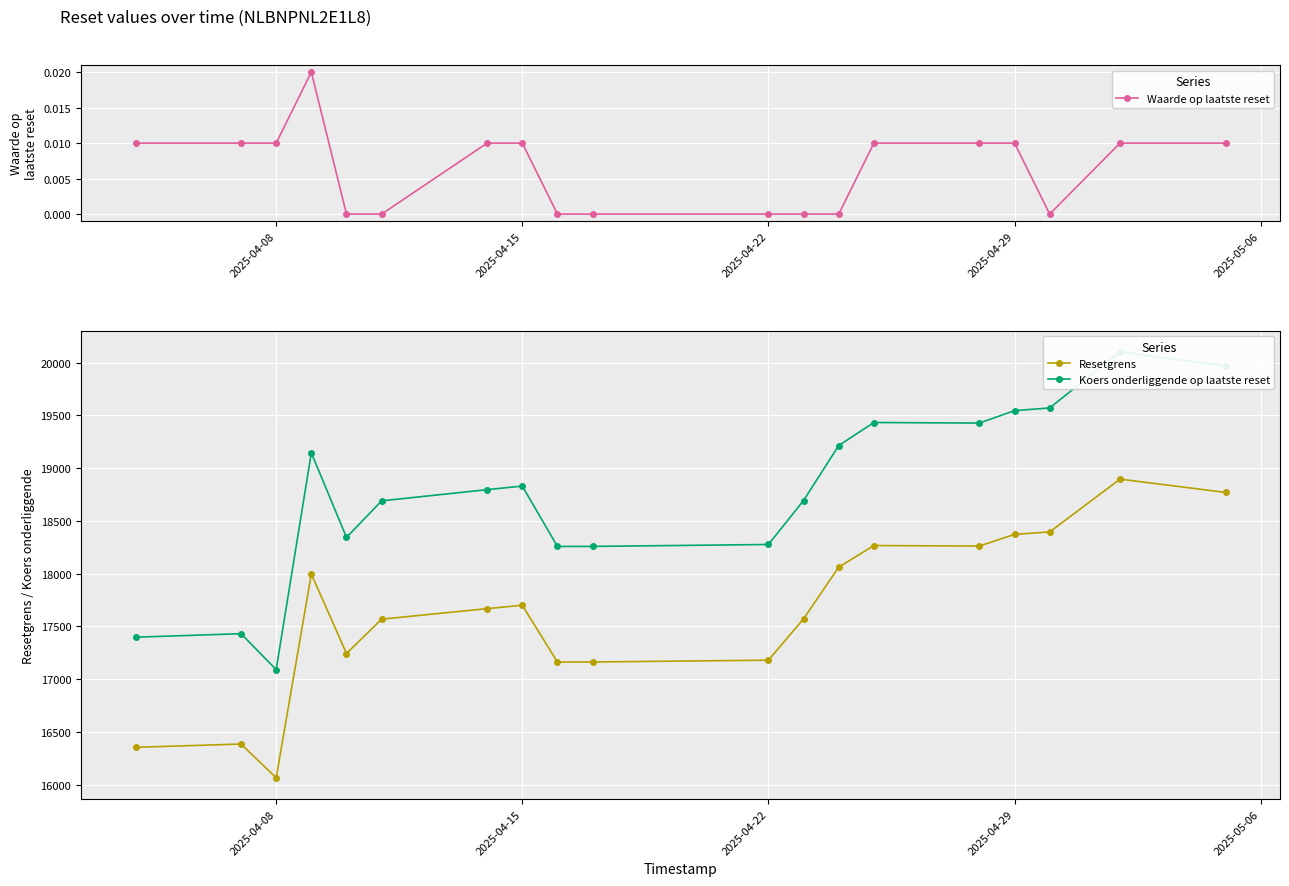

What is the highest value of the Resetgrens series?

18895.8